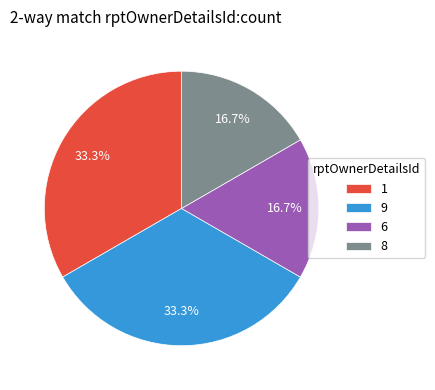

How much of the chart is everything except 9?

66.7%